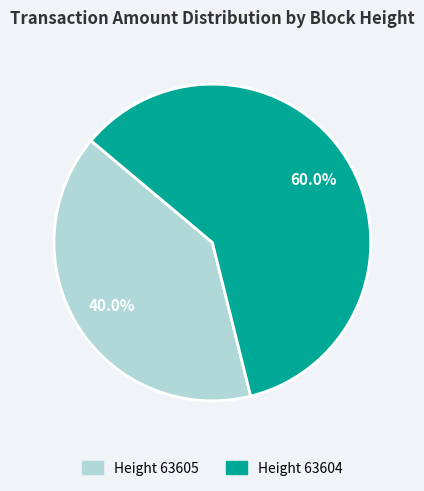

Does any single category account for the majority?

Yes